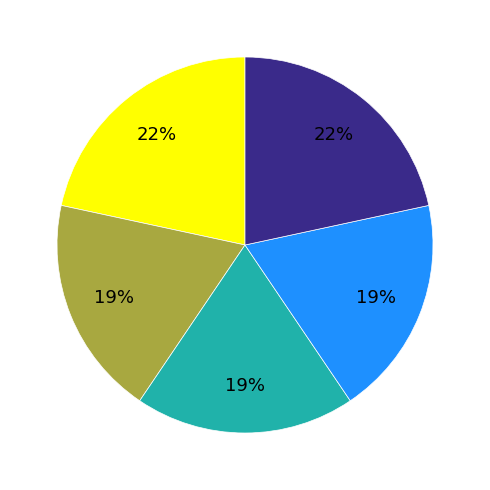

Does any single category account for the majority?

No